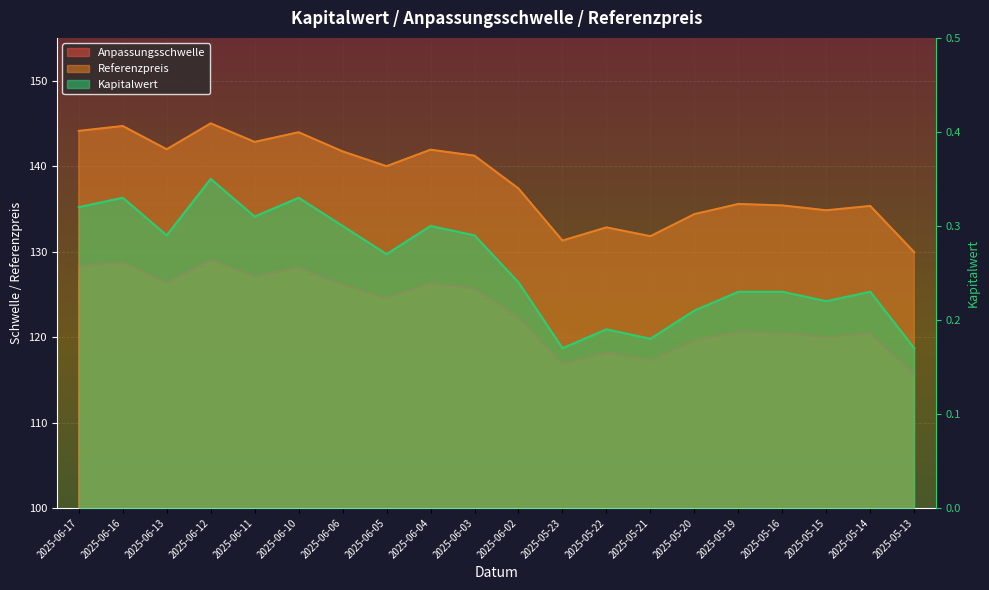

What are all the series names shown in the legend?

Anpassungsschwelle, Referenzpreis, Kapitalwert